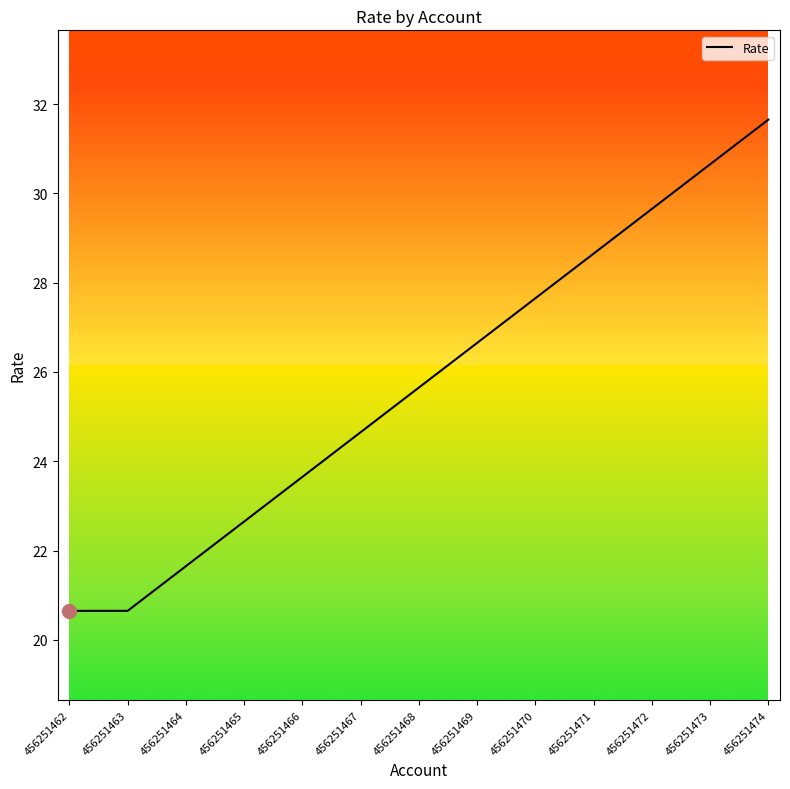

True or false: the data shows 29.6 at 456251472.

True